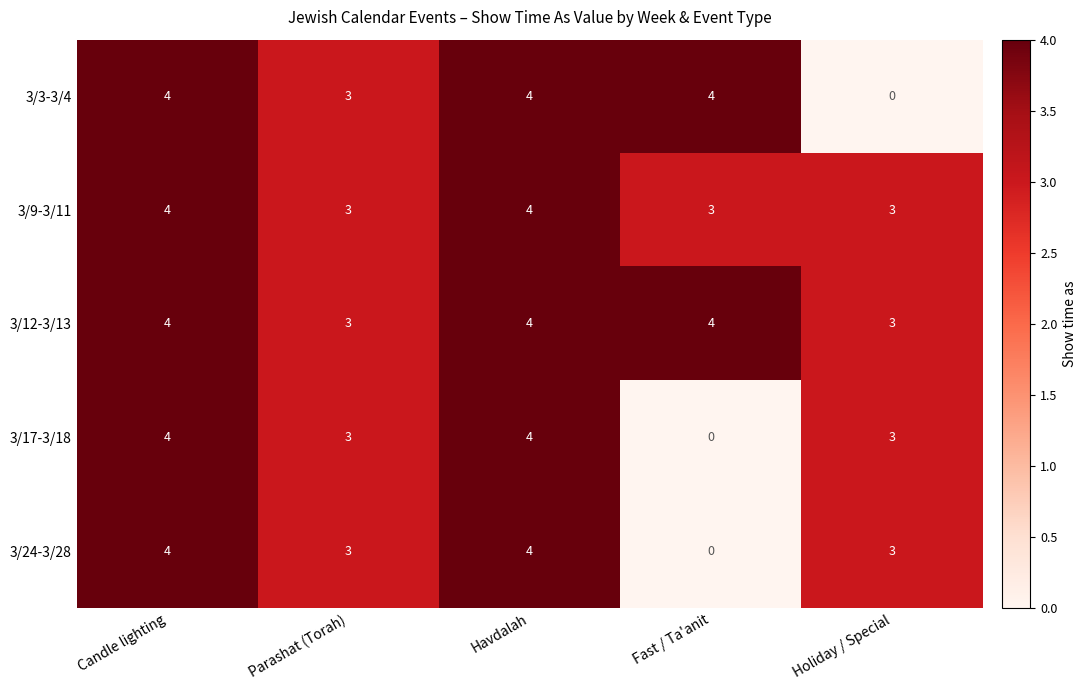

At which label does 3/24-3/28 reach its minimum?

Fast / Ta'anit